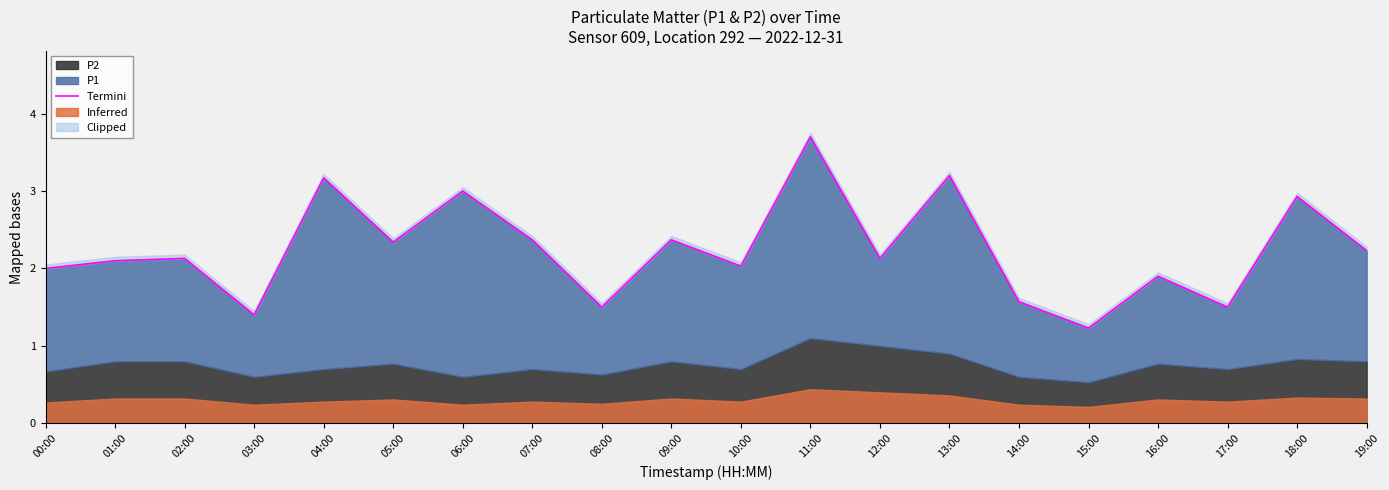

How many interior local valleys (lower than both neighbors) does the data have?

7